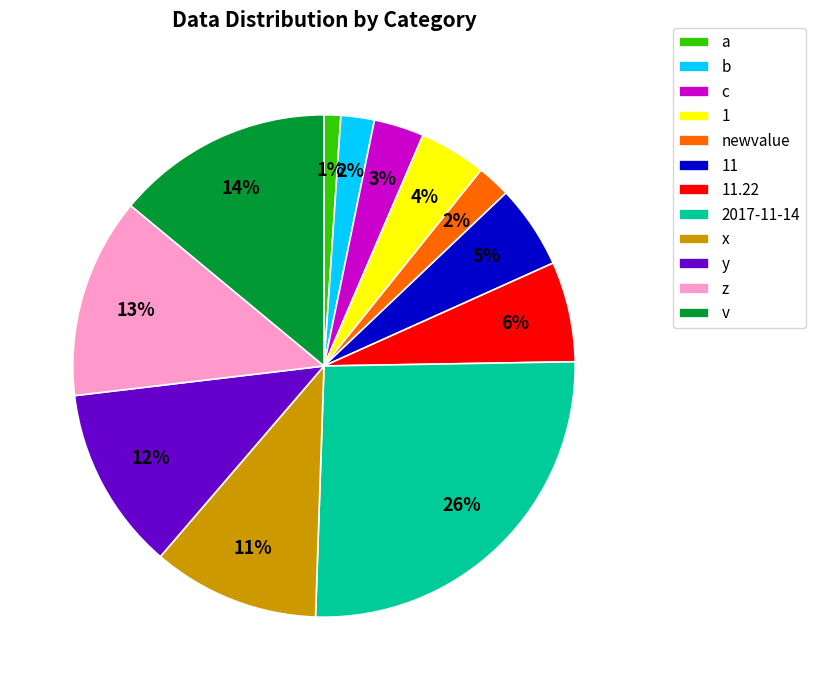

Do b and 11.22 together represent more than half of the pie?

No